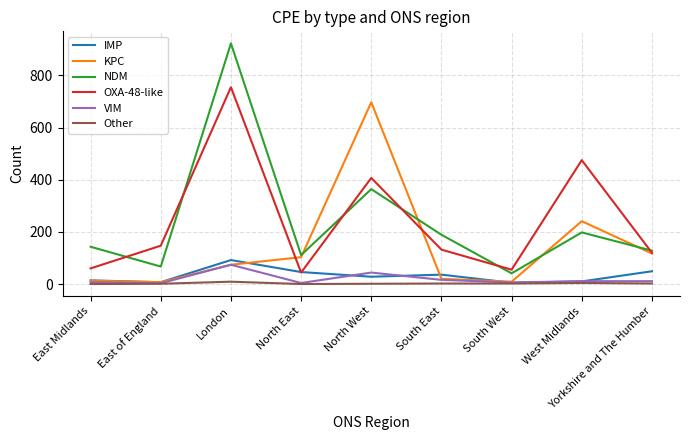

What position from the right is East Midlands?

9